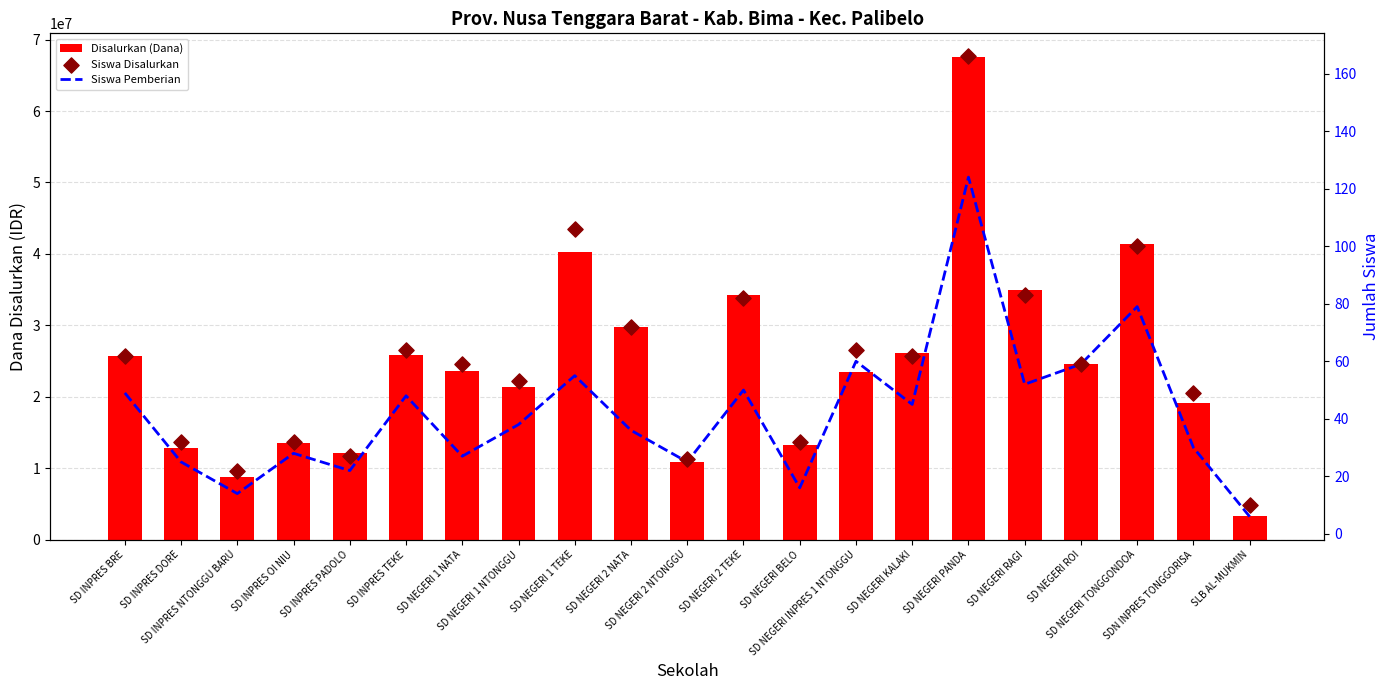

What is the total value across all series at SD INPRES BRE?

25650111